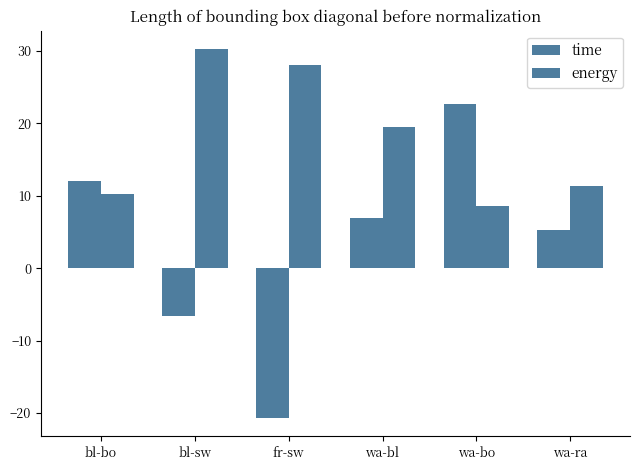

How many groups of bars are there?

6